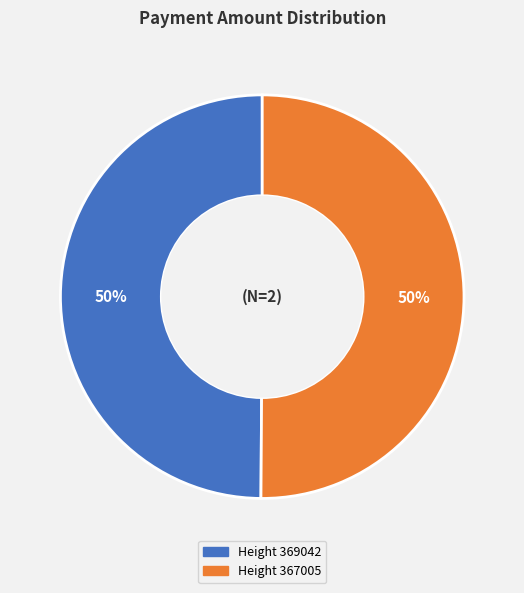

To the nearest percent, what portion does Height 367005 represent?

50%